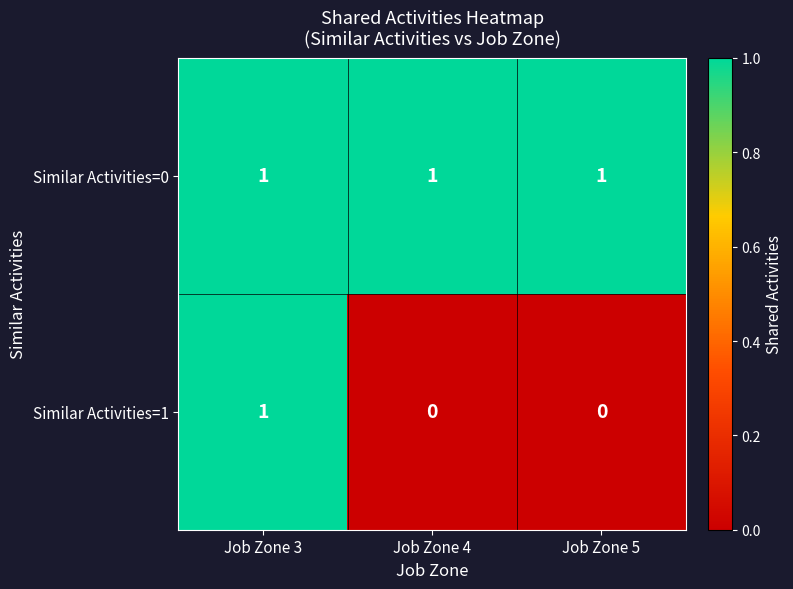

At which label does Similar Activities=1 reach its peak?

Job Zone 3